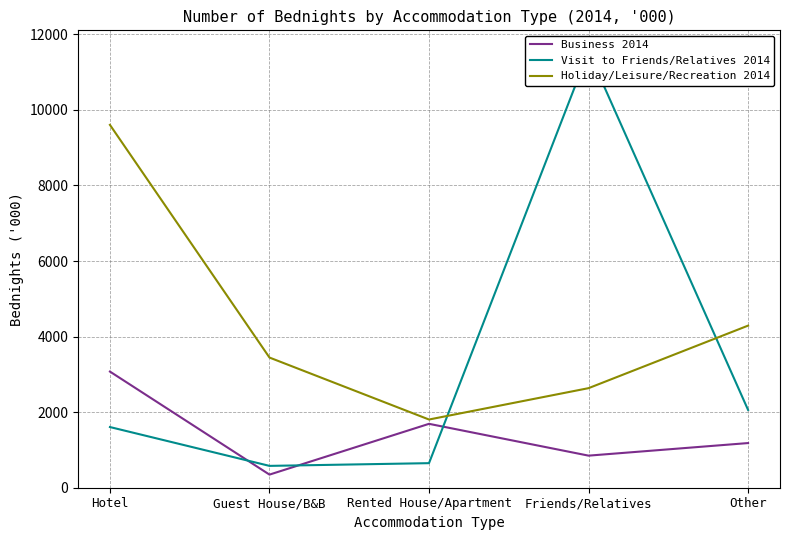

After their last crossing, which series has the higher values: Holiday/Leisure/Recreation 2014 or Visit to Friends/Relatives 2014?

Holiday/Leisure/Recreation 2014